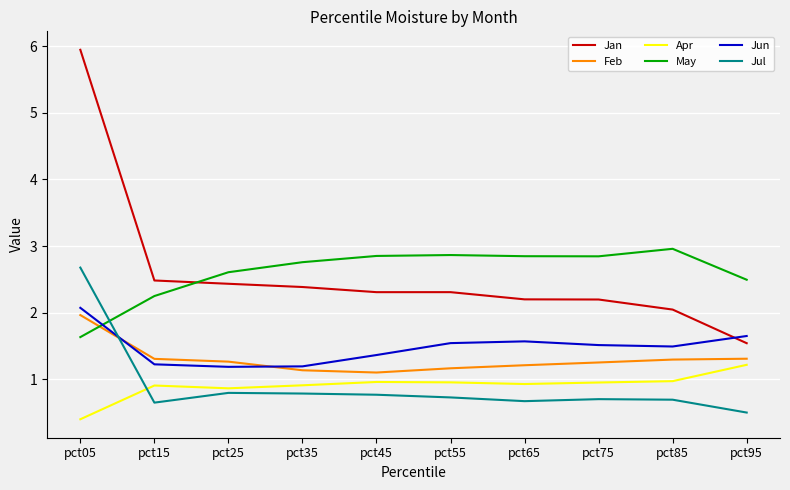

Which series has the widest spread of values?

Jan